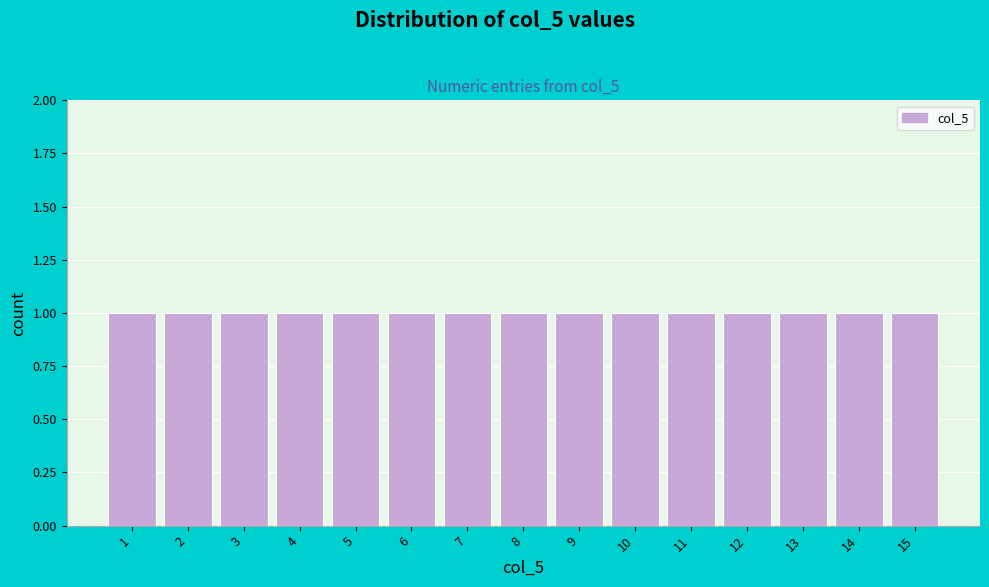

Reading left to right, transcribe this chart: for each bar, give the range it covers on the x-axis and its height. The values are not printed on the chart, so give them approximately, as read against the axis.

0.5 to 1.5: 1
1.5 to 2.5: 1
2.5 to 3.5: 1
3.5 to 4.5: 1
4.5 to 5.5: 1
5.5 to 6.5: 1
6.5 to 7.5: 1
7.5 to 8.5: 1
8.5 to 9.5: 1
9.5 to 10.5: 1
10.5 to 11.5: 1
11.5 to 12.5: 1
12.5 to 13.5: 1
13.5 to 14.5: 1
14.5 to 15.5: 1